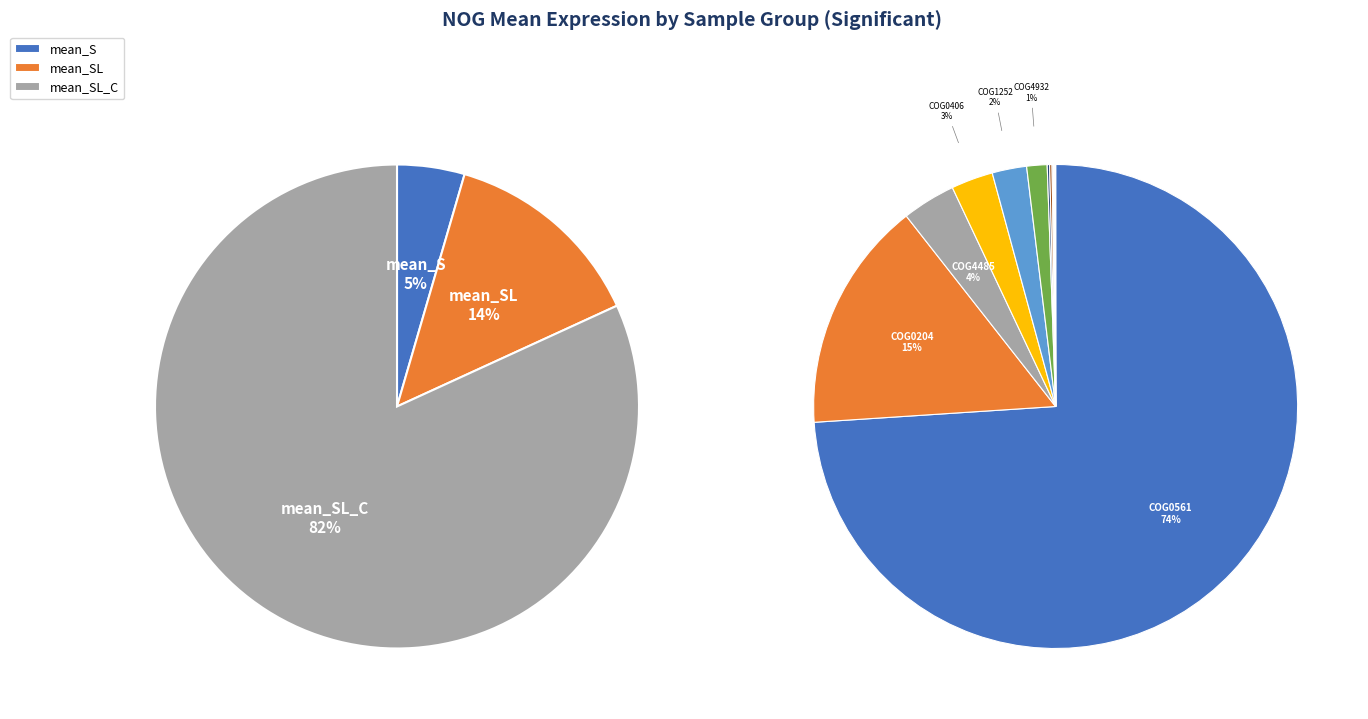

Which category has the biggest portion of the pie?

COG0561